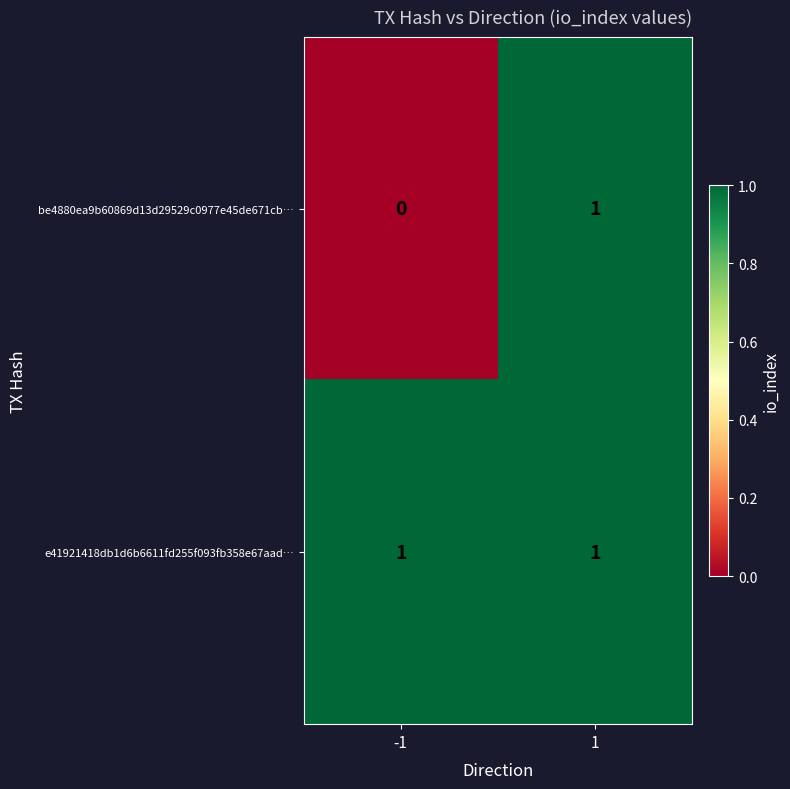

Which series has the largest range (max minus min)?

be4880ea9b60869d13d29529c0977e45de671cb…